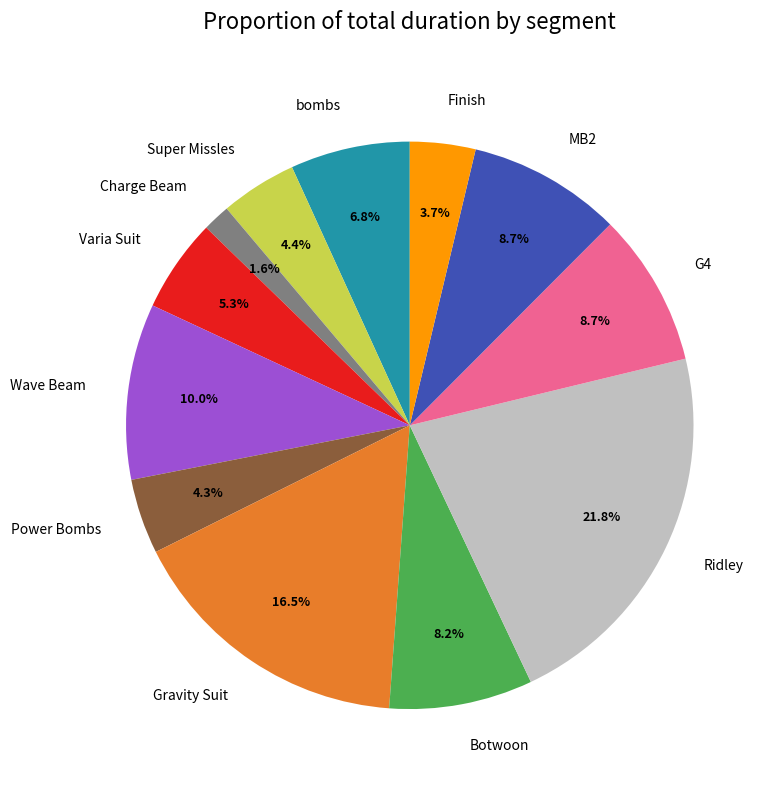

Count the number of slices in the pie.

12